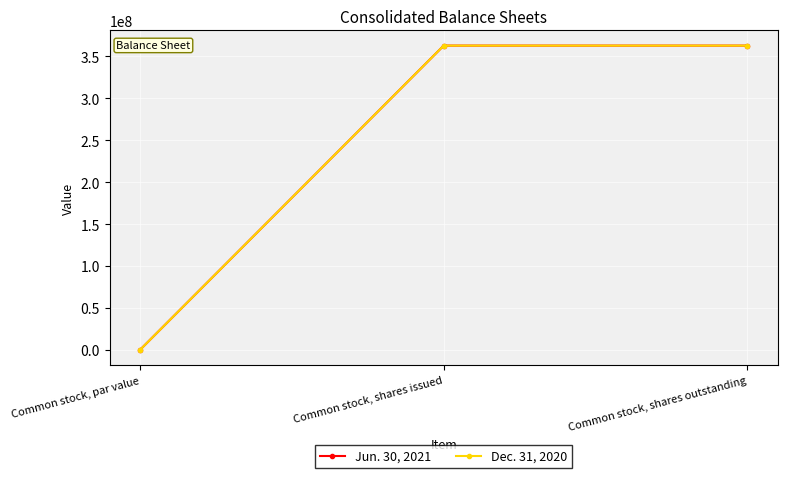

What position from the right is Common stock, shares outstanding?

1